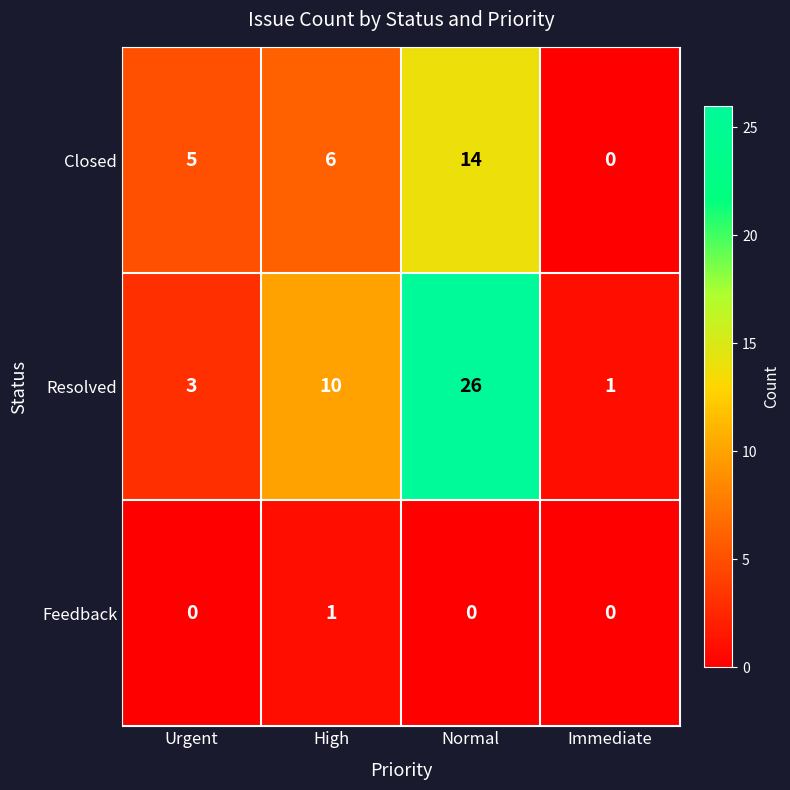

At which label does Resolved reach its minimum?

Immediate